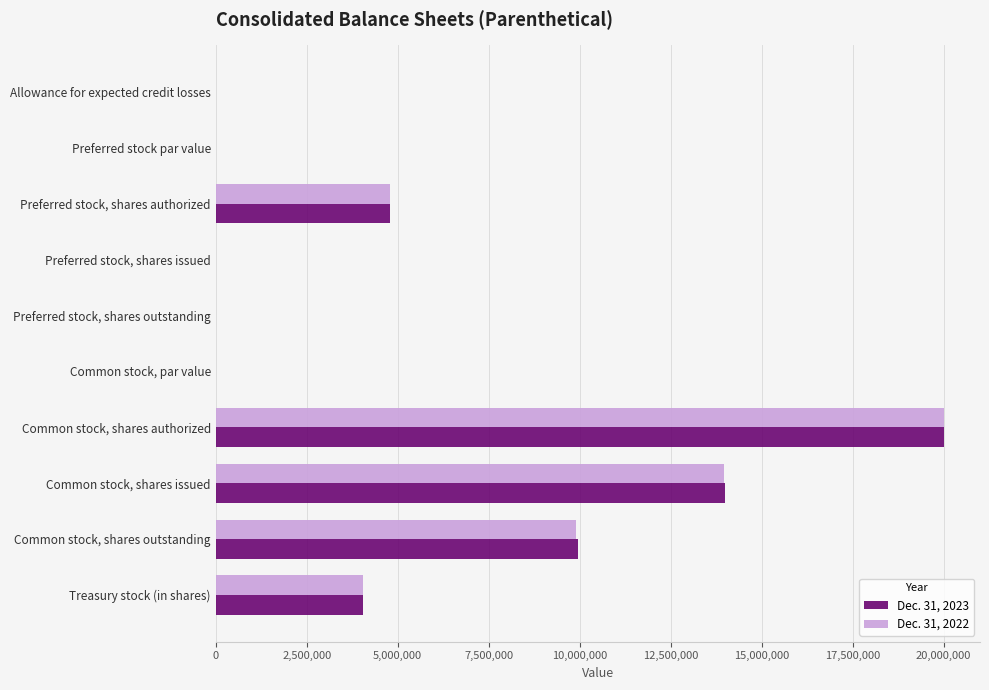

Between Preferred stock, shares outstanding and Common stock, shares issued, which series saw the biggest shift?

Dec. 31, 2023